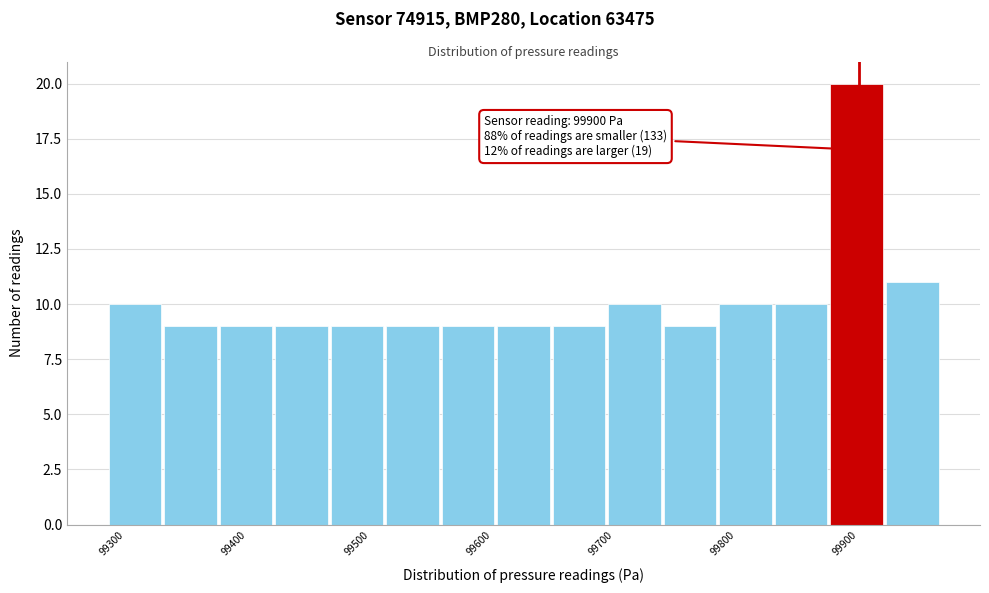

Over which range of the x-axis is the bar tallest?

99880 to 99920